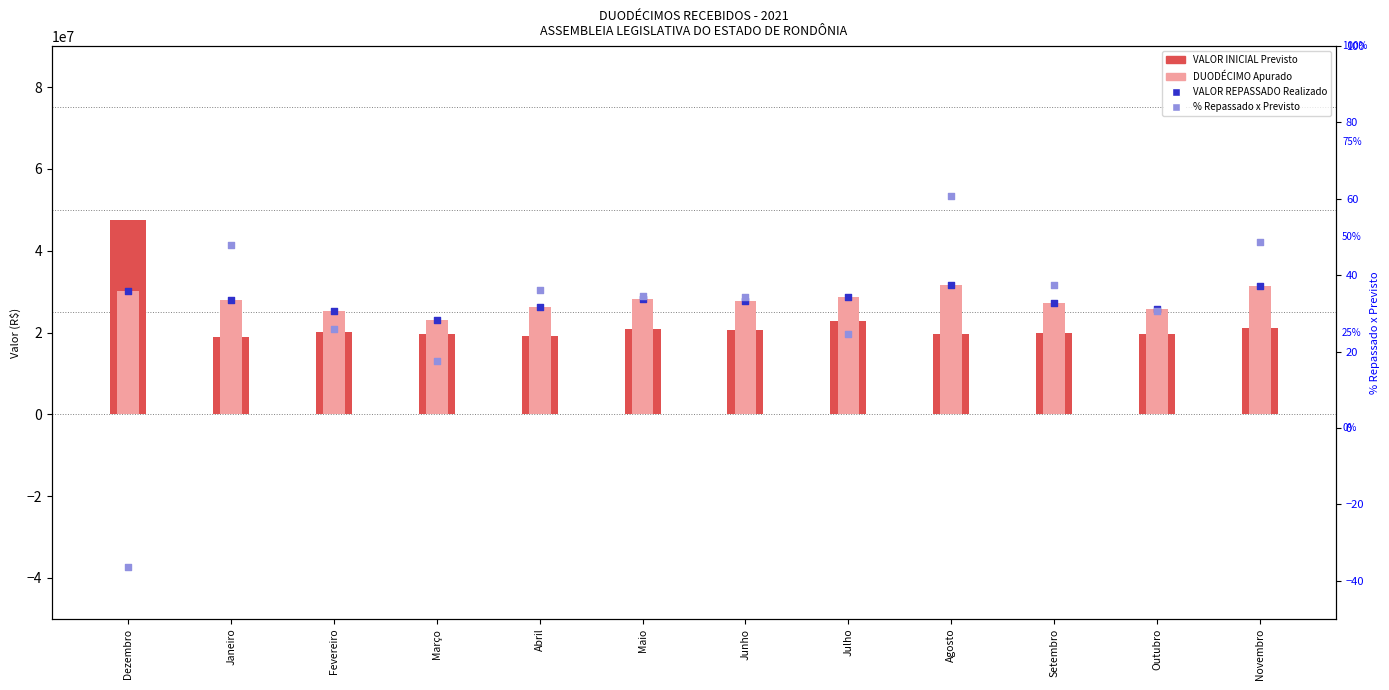

At how many categories does at least one series exceed 39476920?

1